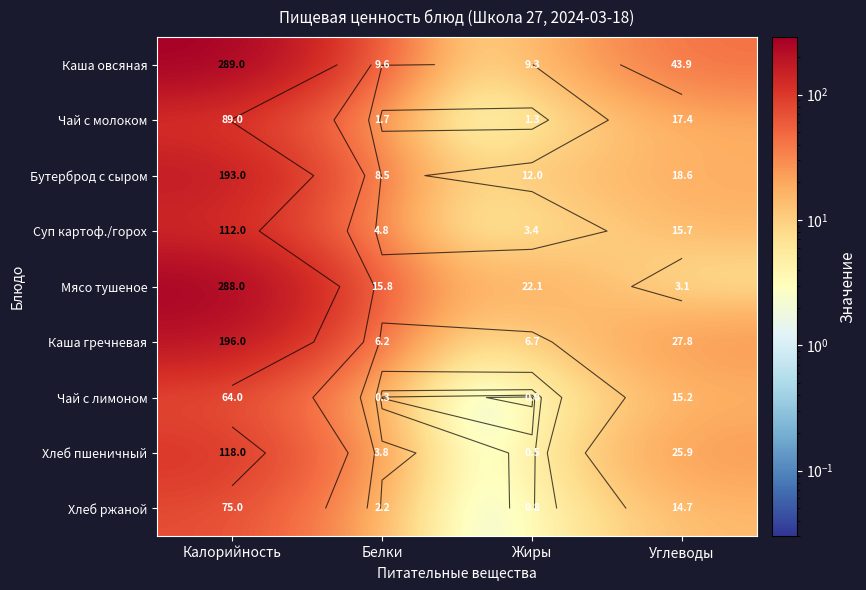

At how many categories does at least one series exceed 142?

1